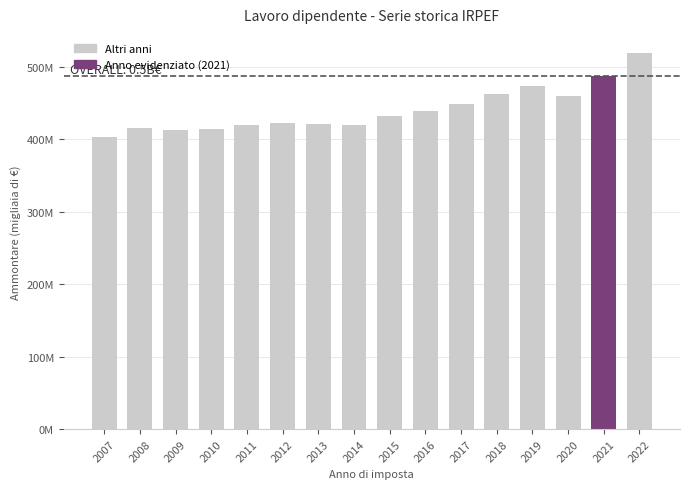

Which label corresponds to the largest value in the chart?

2022